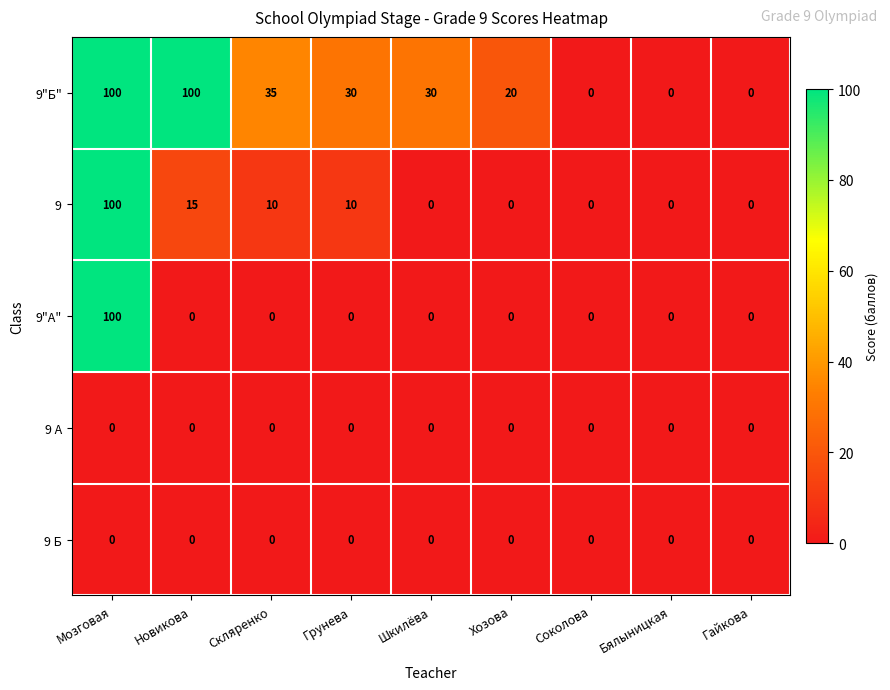

Is it true that 9 equals 7 at Новикова?

False